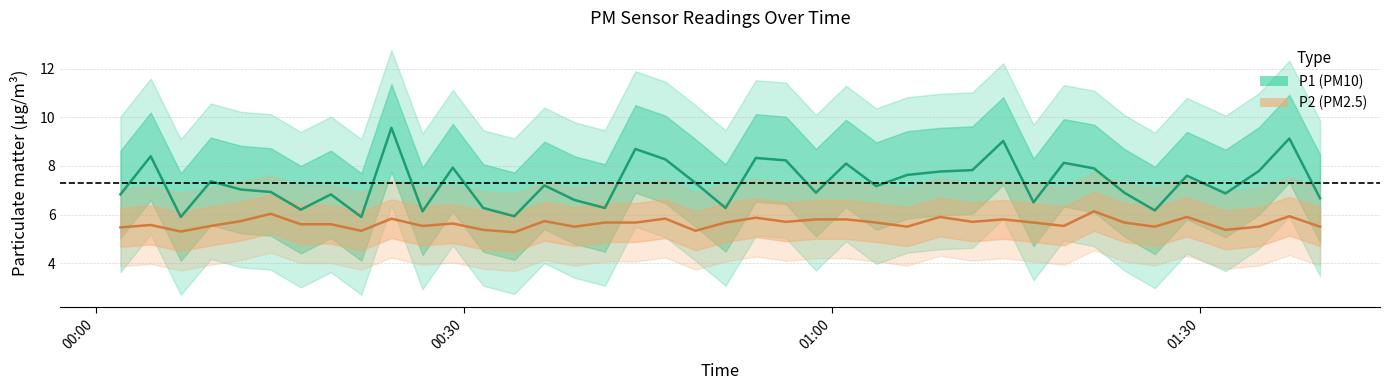

How many interior local valleys does the P1 (PM10) series have?

12